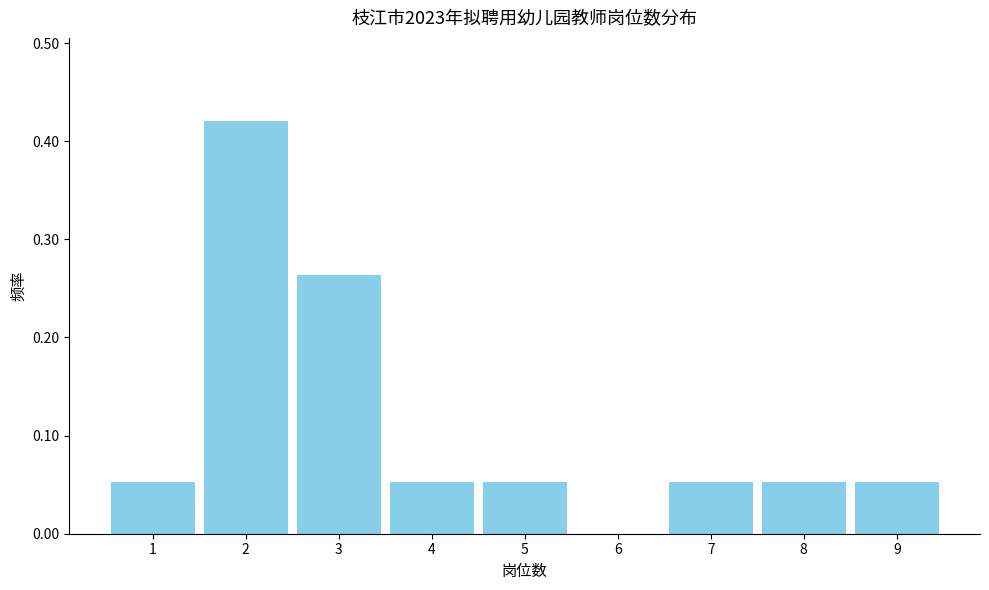

How tall is the bar that spans 1.5 to 2.5 on the x-axis? The values are not printed on the chart, so give them approximately, as read against the axis.

0.42